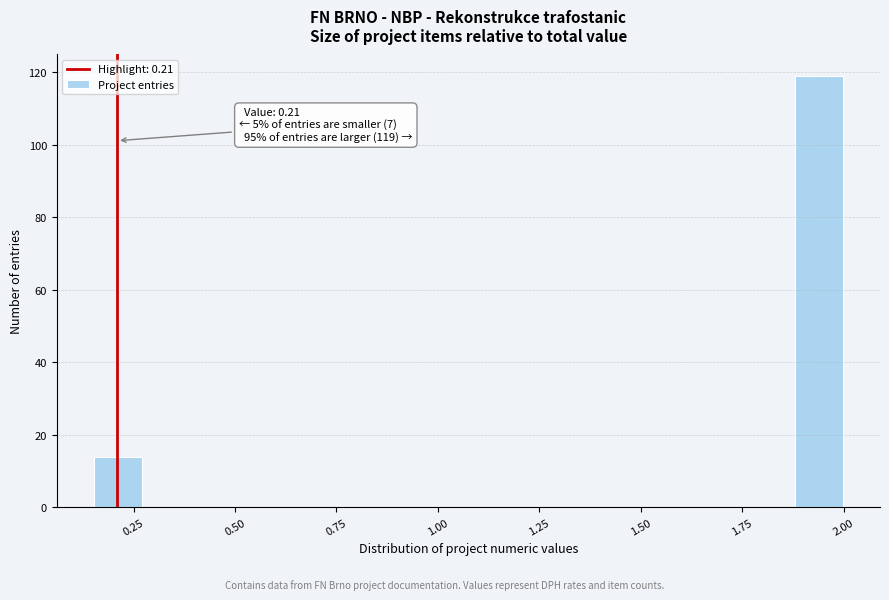

Read against the x-axis, roughly where is the centre of the tallest bar?

1.95